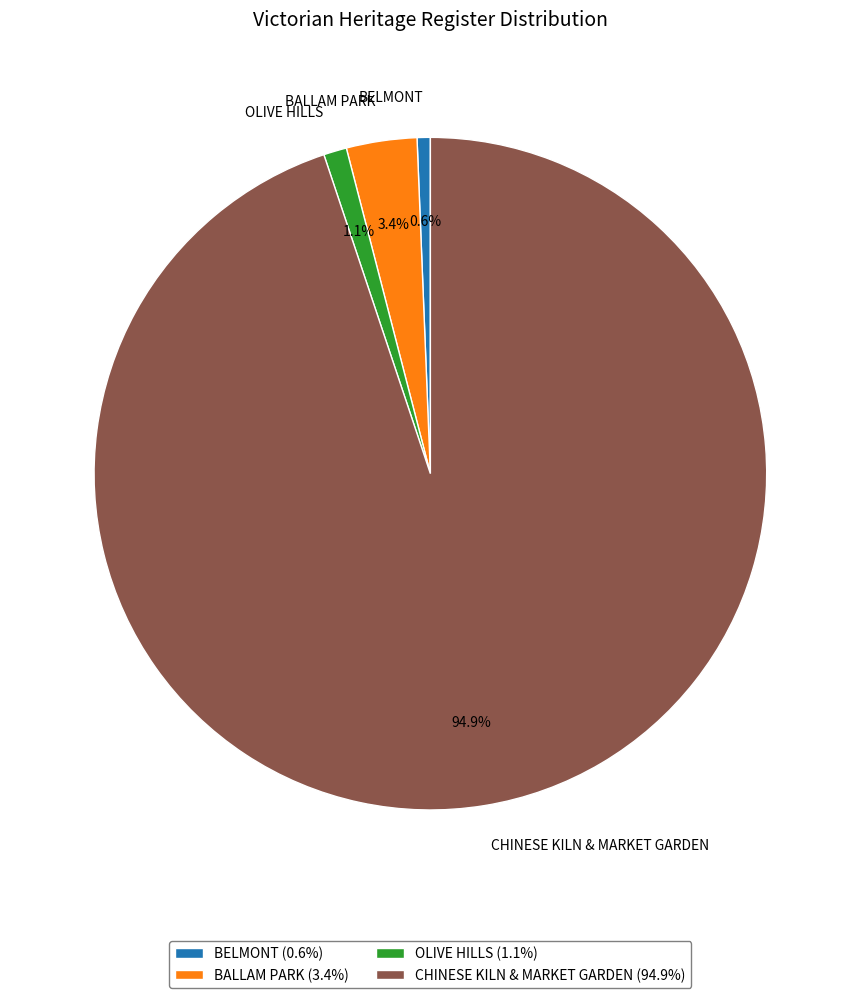

To the nearest percent, what is the difference between the CHINESE KILN & MARKET GARDEN and OLIVE HILLS slice percentages?

94%